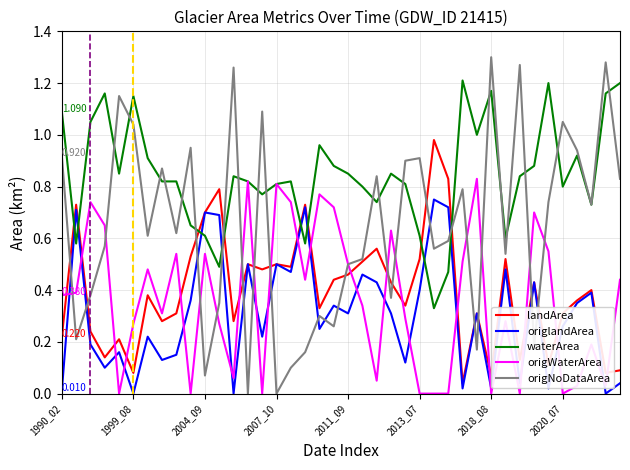

Rank the series by their maximum value, from lowest to highest.

origlandArea, origWaterArea, landArea, waterArea, origNoDataArea